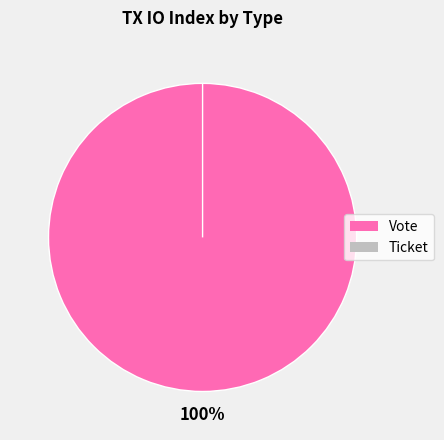

Is it true that Ticket is 6% of the pie?

False